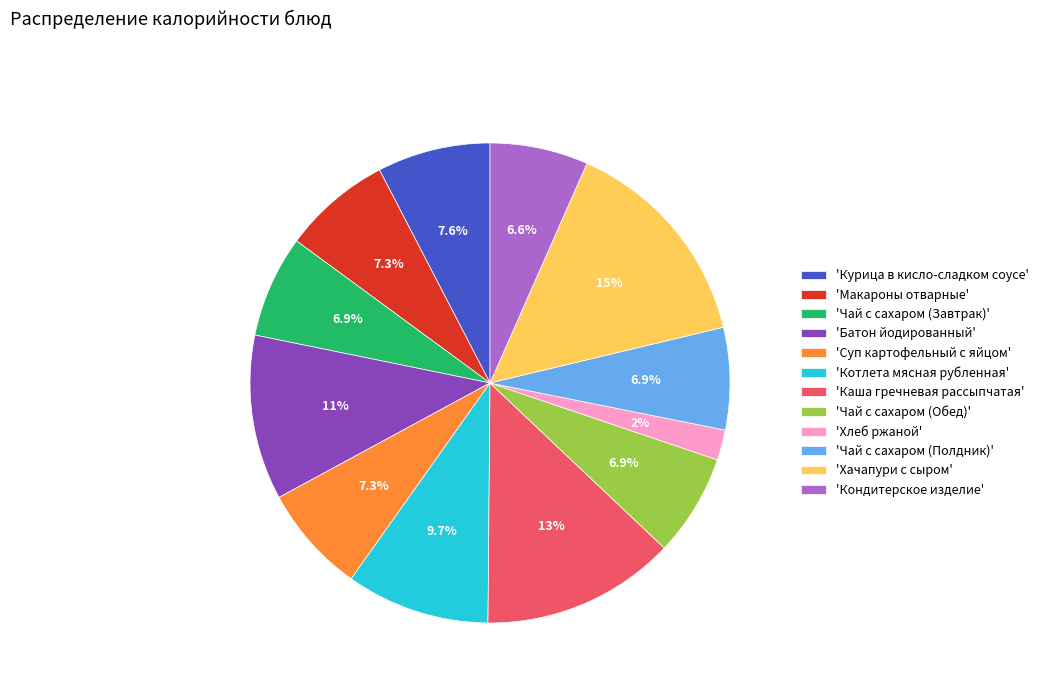

What is the ratio of the value at 'Кондитерское изделие' to the value at 'Котлета мясная рубленная'?

0.7